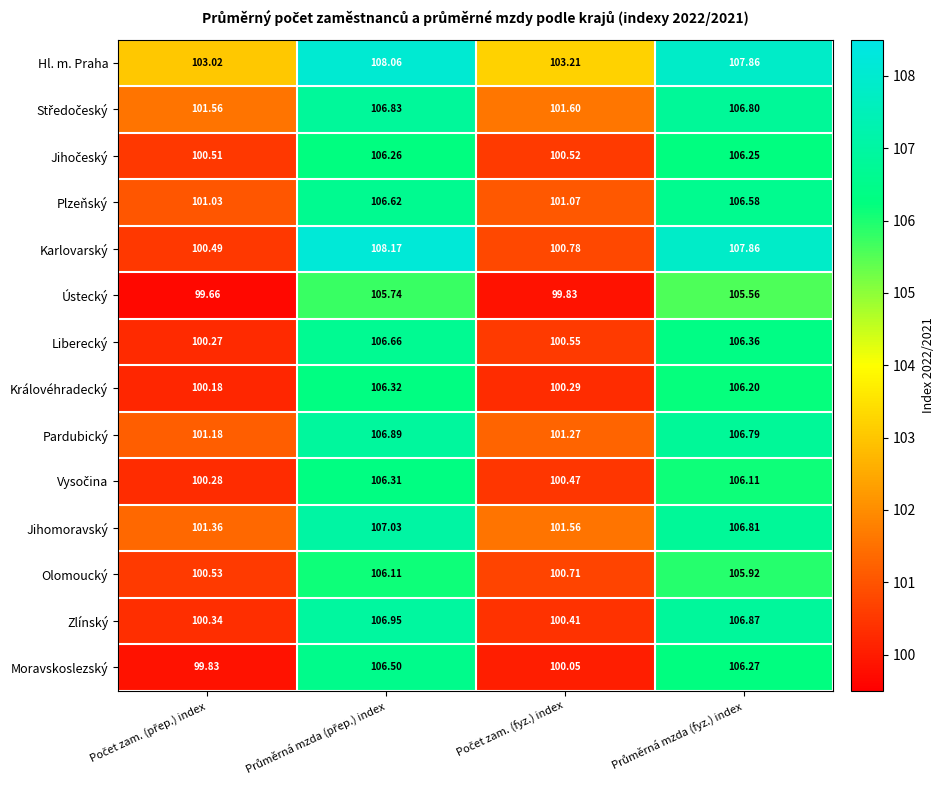

Which series has the widest spread of values?

Karlovarský